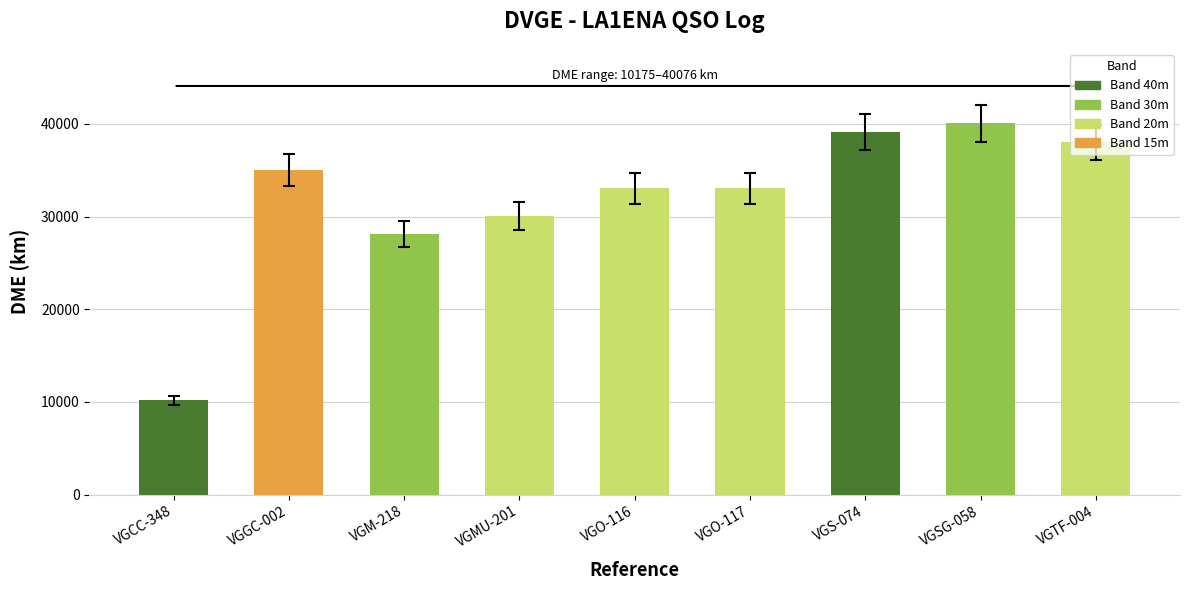

What is the smallest value displayed?

9666.2